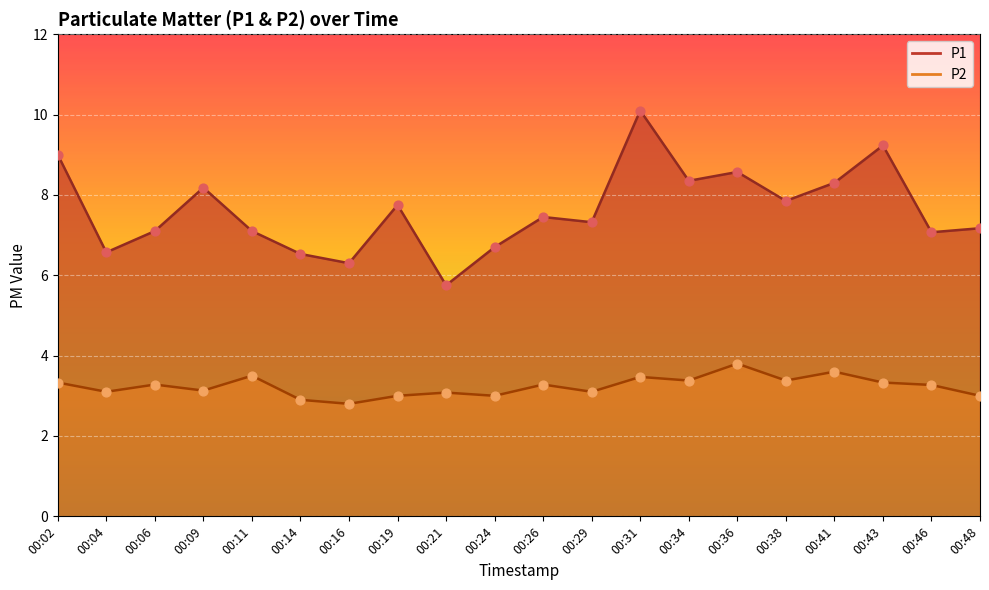

At which category is the sum across all series the highest?

00:31